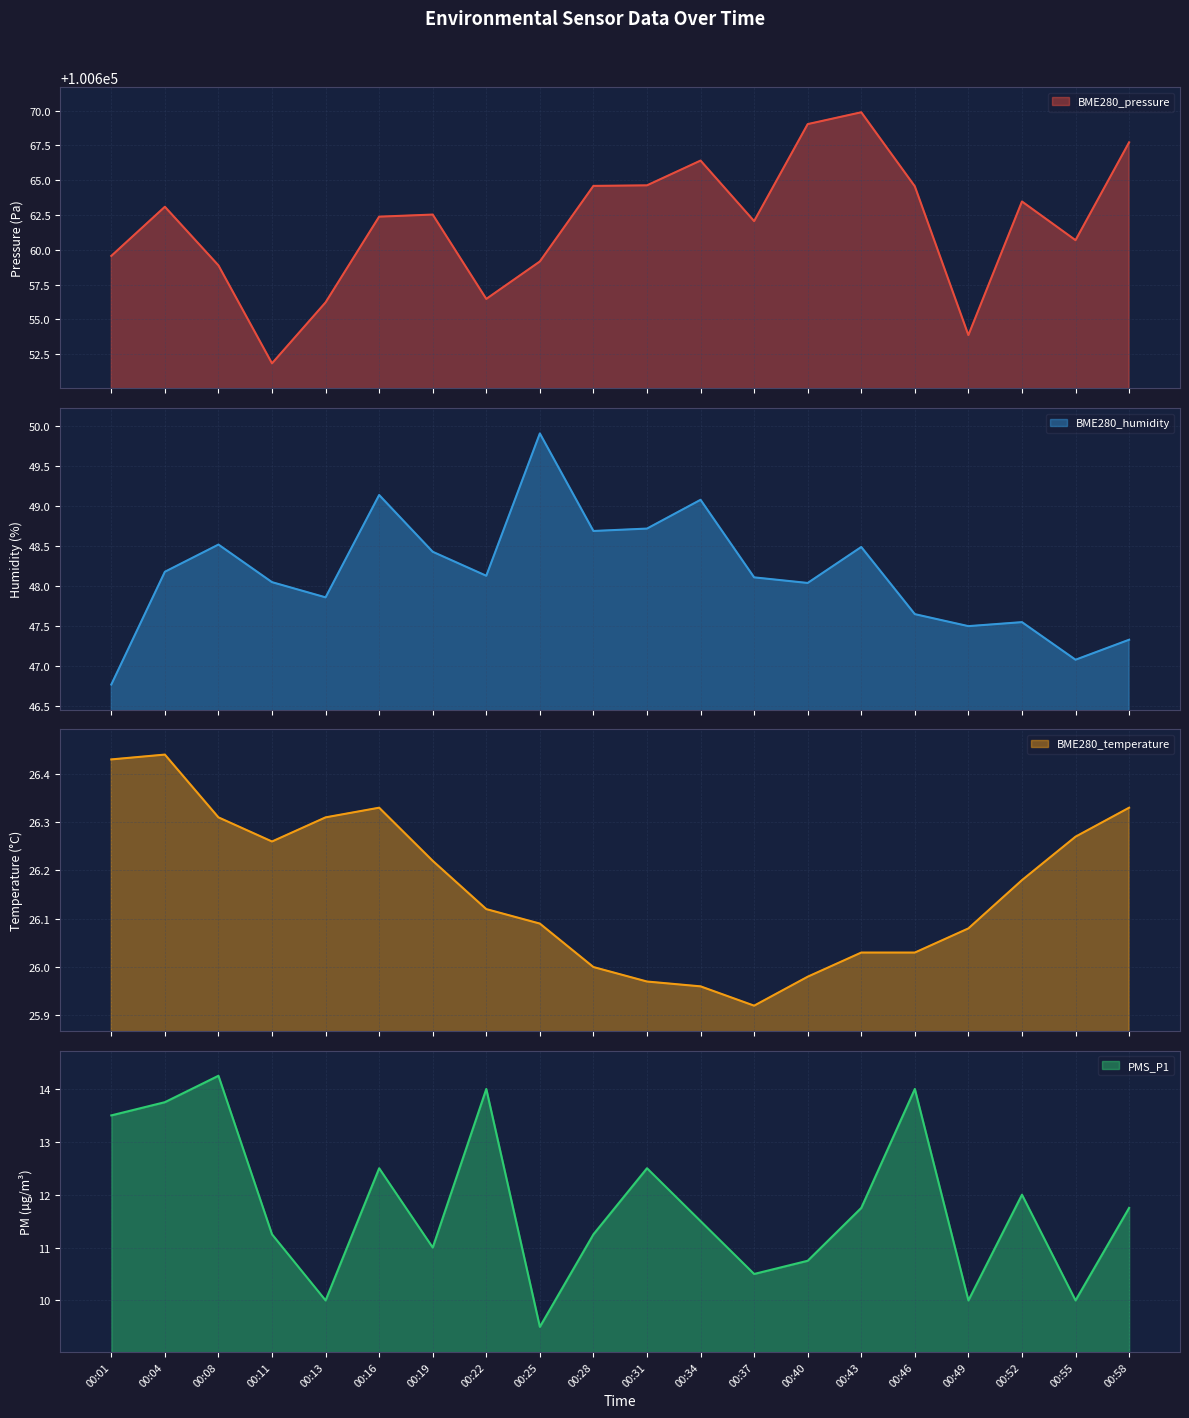

True or false: BME280_pressure and BME280_temperature intersect in this chart.

False